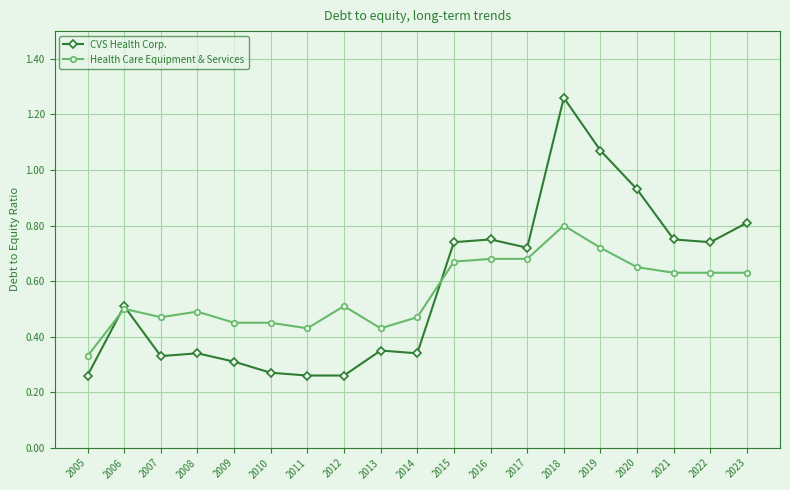

Count the number of data series in this chart.

2